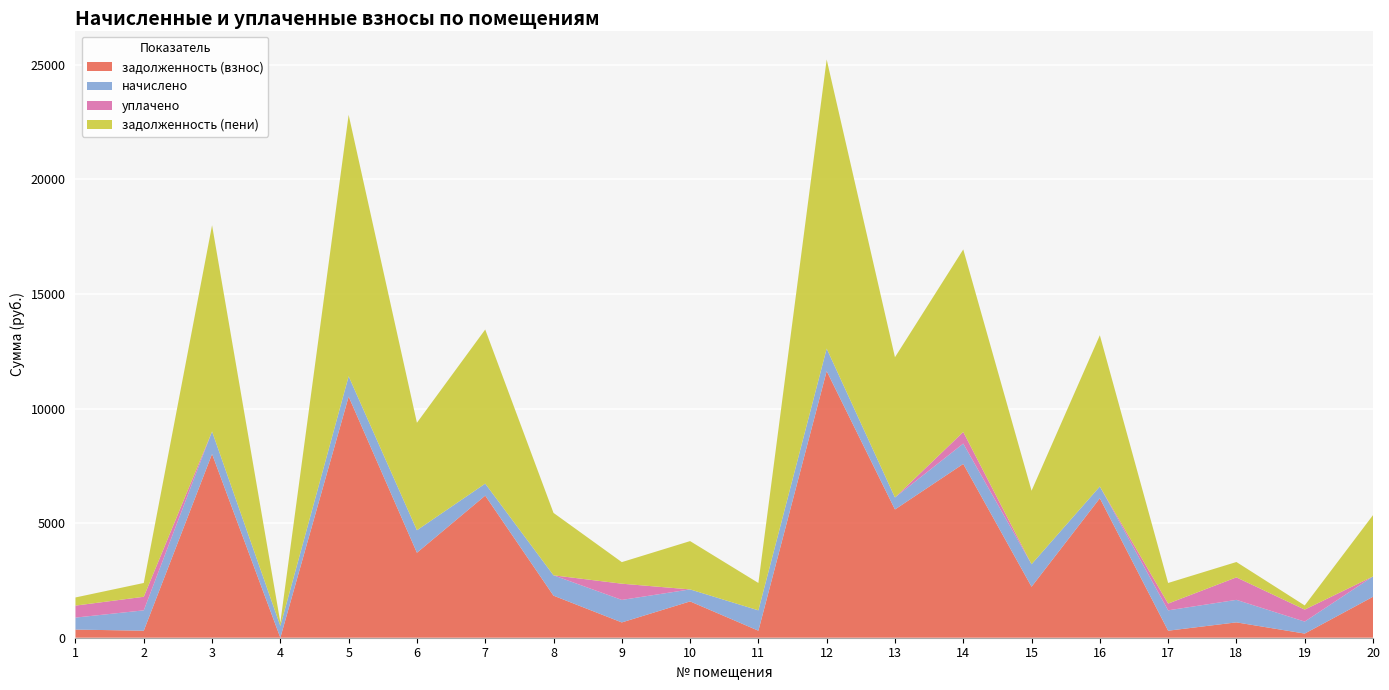

Reading right to left, list all the values displayed in this chart.

задолженность (взнос): 20=1787.1	19=180.9	18=670.5	17=306.9	16=6086.4	15=2225.4	14=7584.7	13=5596.8	12=11635.2	11=306.9	10=1585.0	9=667.9	8=1835.9	7=6201.6	6=3708.5	5=10521.6	4=0.0	3=8018.8	2=306.9	1=355.3
начислено: 20=887.8	19=523.3	18=981.7	17=887.8	16=513.5	15=981.7	14=887.8	13=523.3	12=981.7	11=887.8	10=523.3	9=981.7	8=887.8	7=523.3	6=981.7	5=887.8	4=513.5	3=981.7	2=887.8	1=523.3
уплачено: 20=0.0	19=523.3	18=981.7	17=295.9	16=0.0	15=0.0	14=506.8	13=0.0	12=0.0	11=0.0	10=0.0	9=708.3	8=0.0	7=0.0	6=0.0	5=0.0	4=0.0	3=0.0	2=591.8	1=523.3
задолженность (пени): 20=2674.8	19=180.9	18=670.5	17=898.7	16=6599.9	15=3207.1	14=7965.7	13=6120.1	12=12616.9	11=1194.6	10=2108.2	9=941.3	8=2723.6	7=6724.9	6=4690.3	5=11409.4	4=154.0	3=9000.5	2=602.8	1=355.3